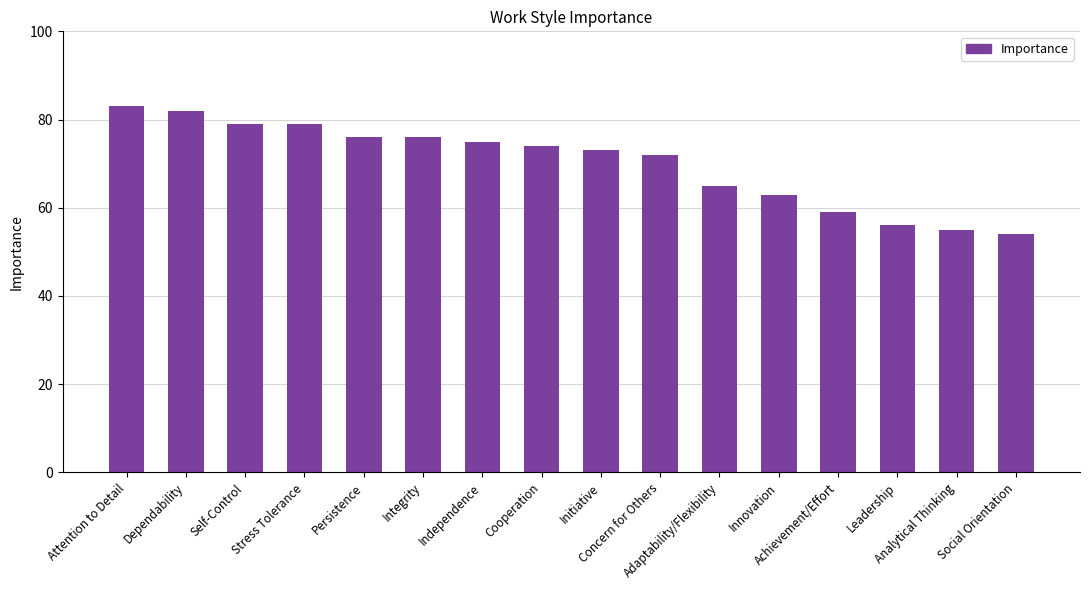

What is the difference between the second highest and minimum values?

28